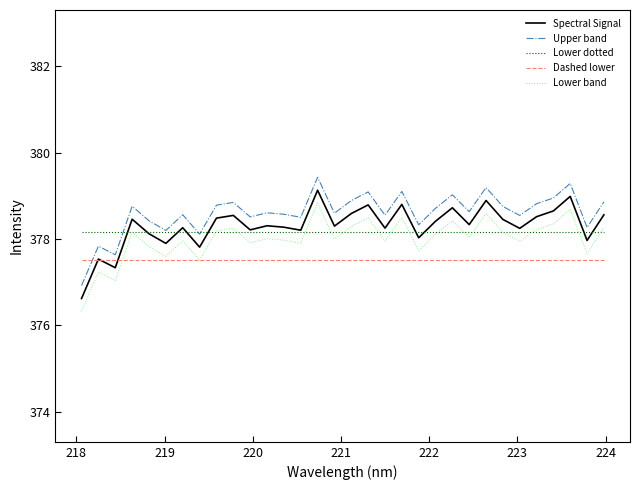

What is the average value of the Upper band series?

378.6